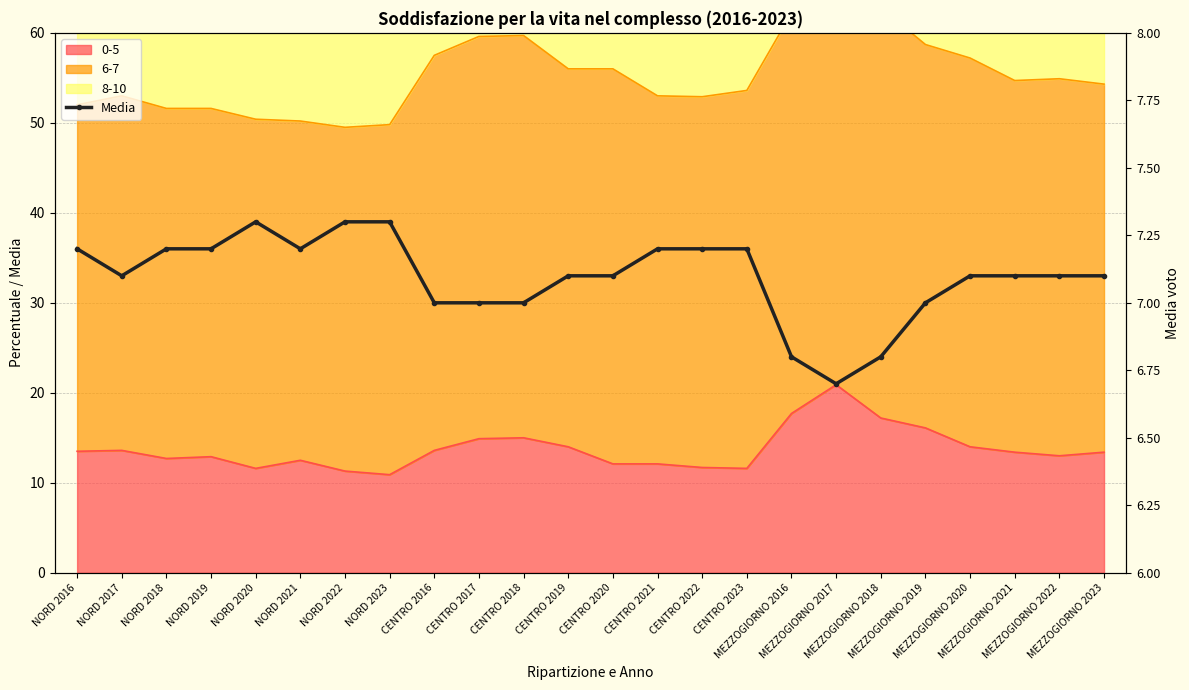

What is the minimum value shown in the chart?

6.7